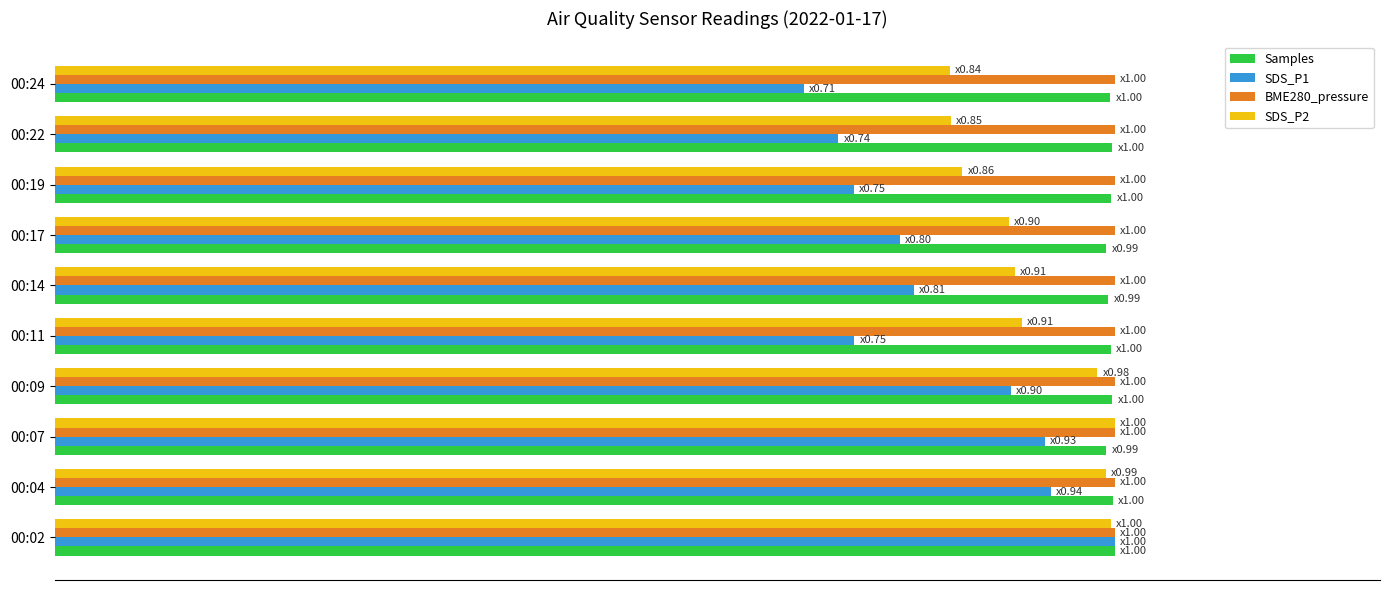

What position from the right is 8?

2